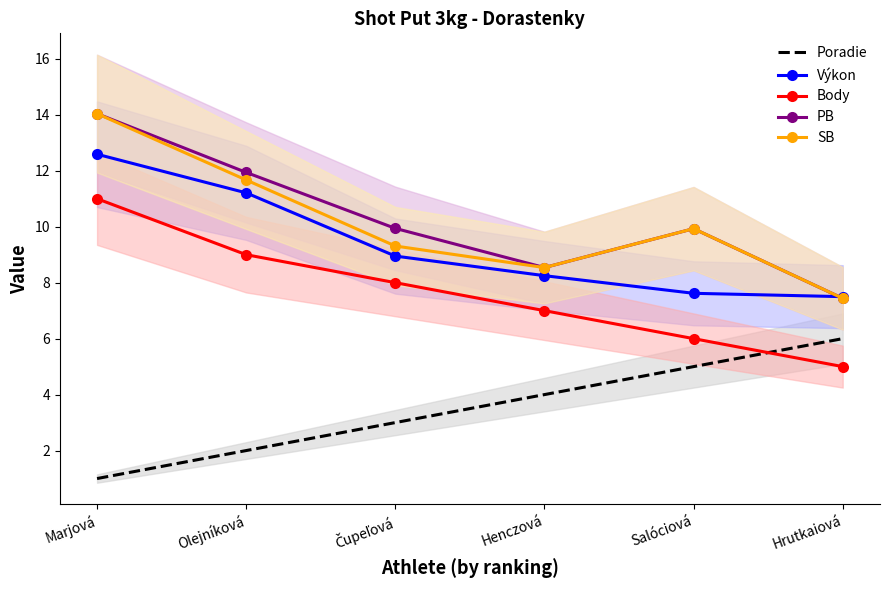

Which has a higher value, Henczová or Salóciová?

Salóciová